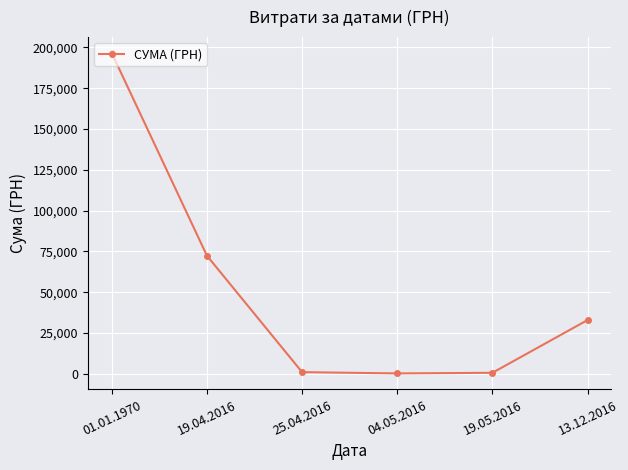

Does the chart have visible grid lines?

Yes